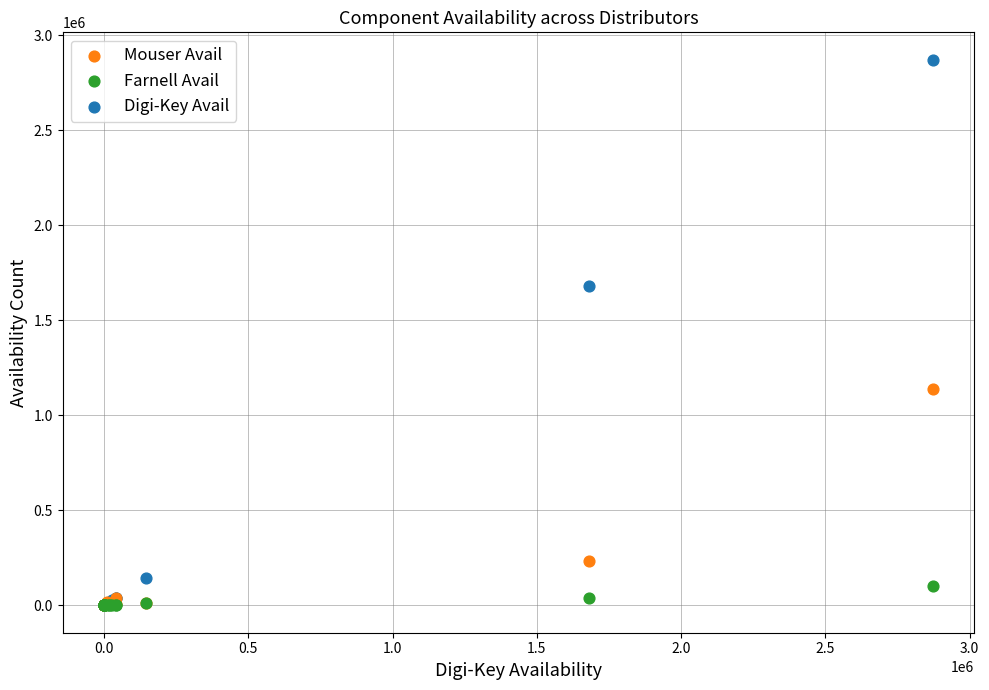

In the Mouser Avail series, what Y value is closest to 568560?

235153